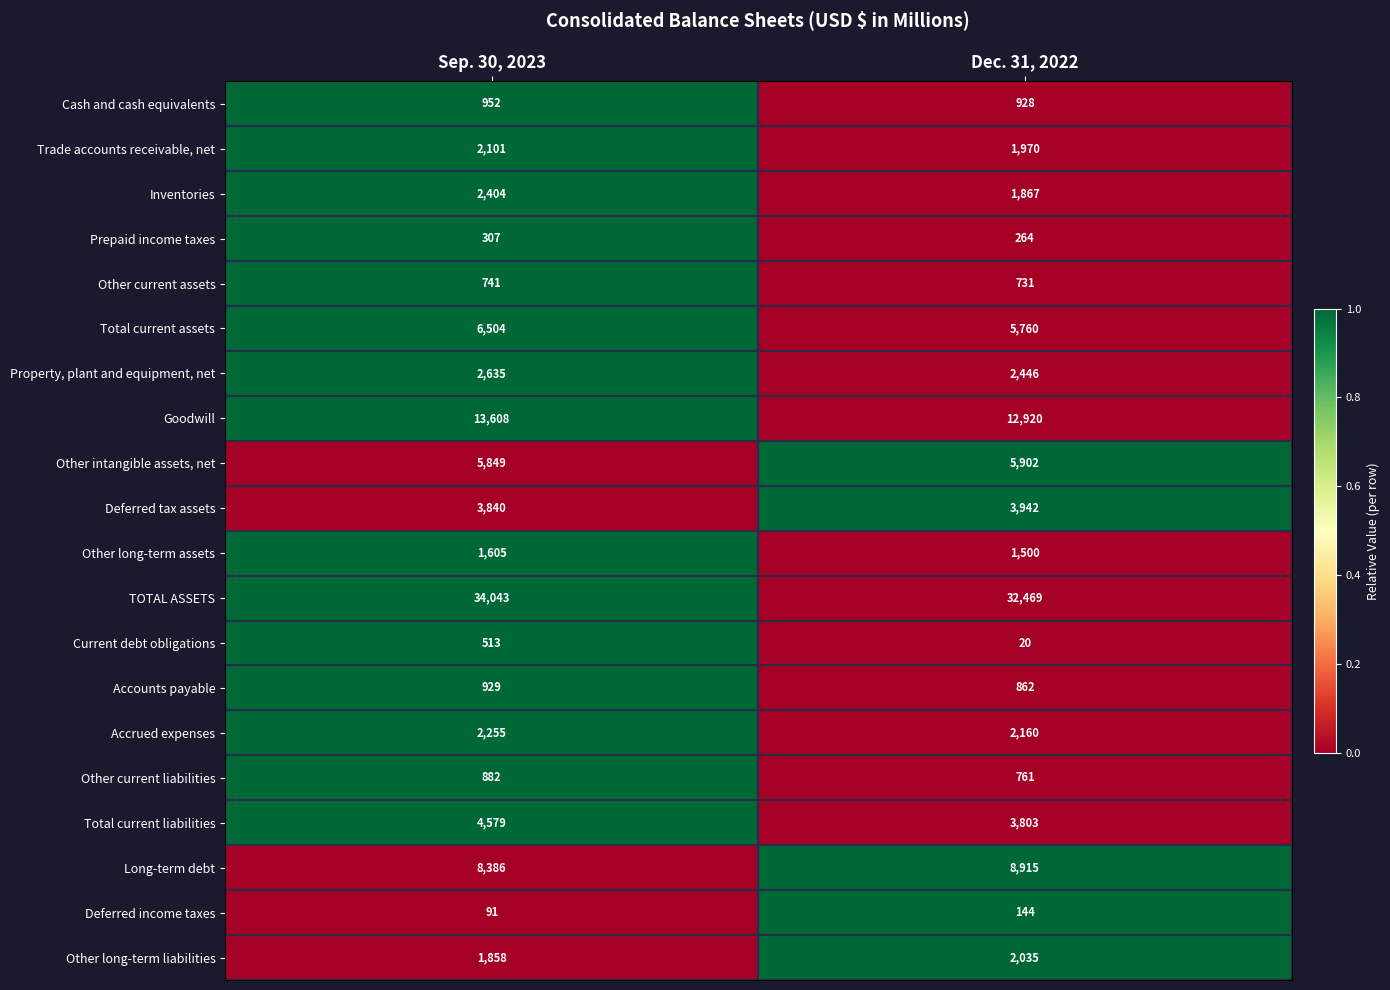

What is the total value across all series at Sep. 30, 2023?

94082